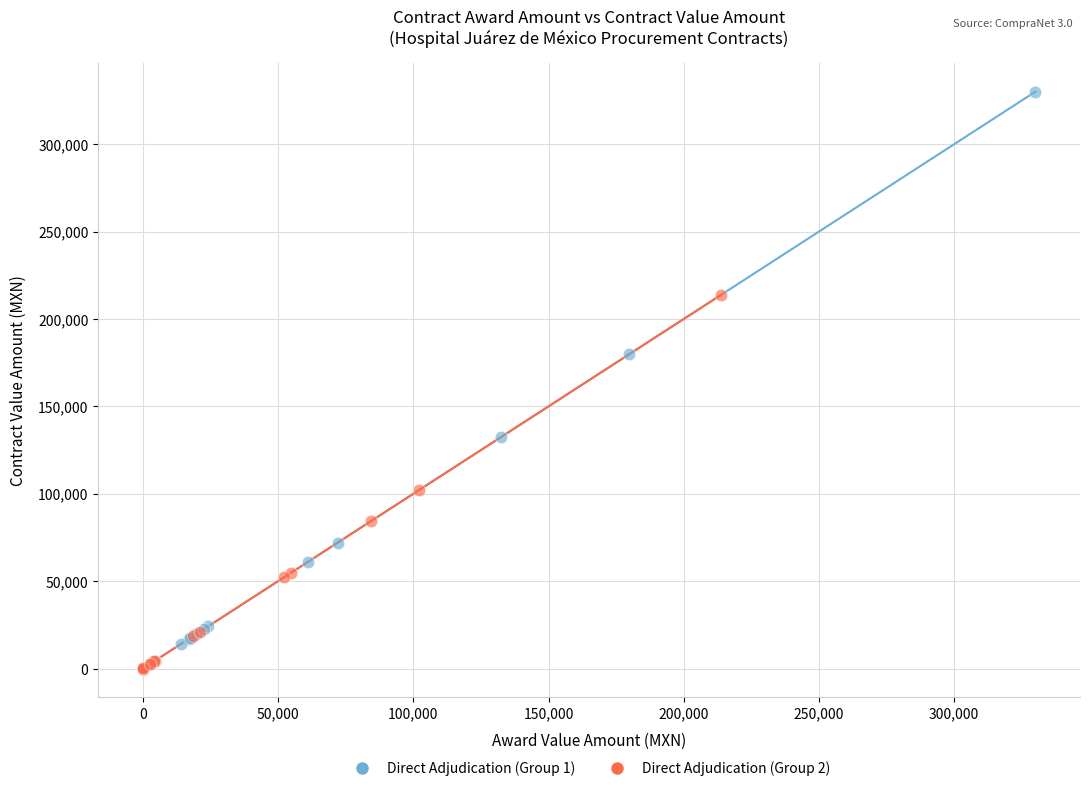

What are all the series names shown in the legend?

Direct Adjudication (Group 1), Direct Adjudication (Group 2)